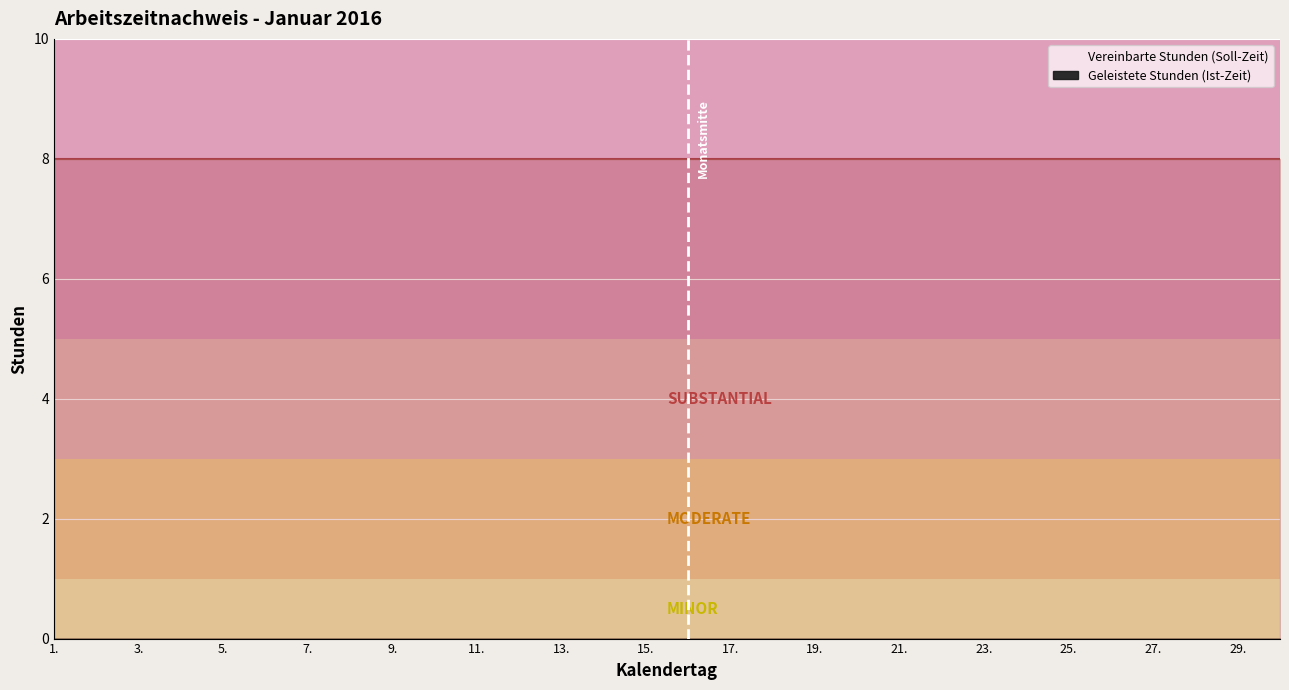

The Vereinbarte Stunden (Soll-Zeit) series shows 12 at 28.. True or false?

False